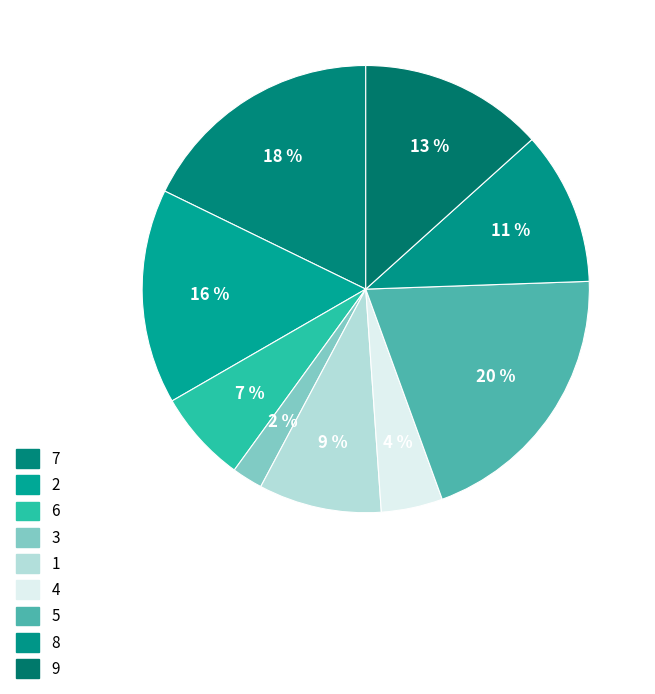

Which category has the smallest portion of the pie?

3